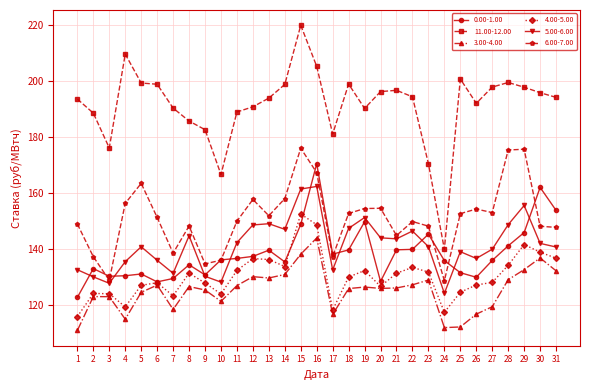

At how many categories does at least one series exceed 206?

2